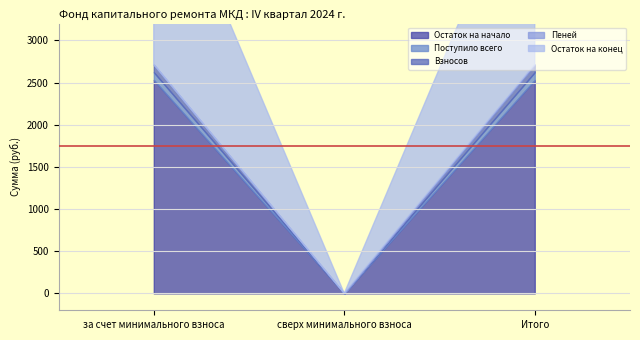

How many values in the Остаток на начало series exceed 2531?

2